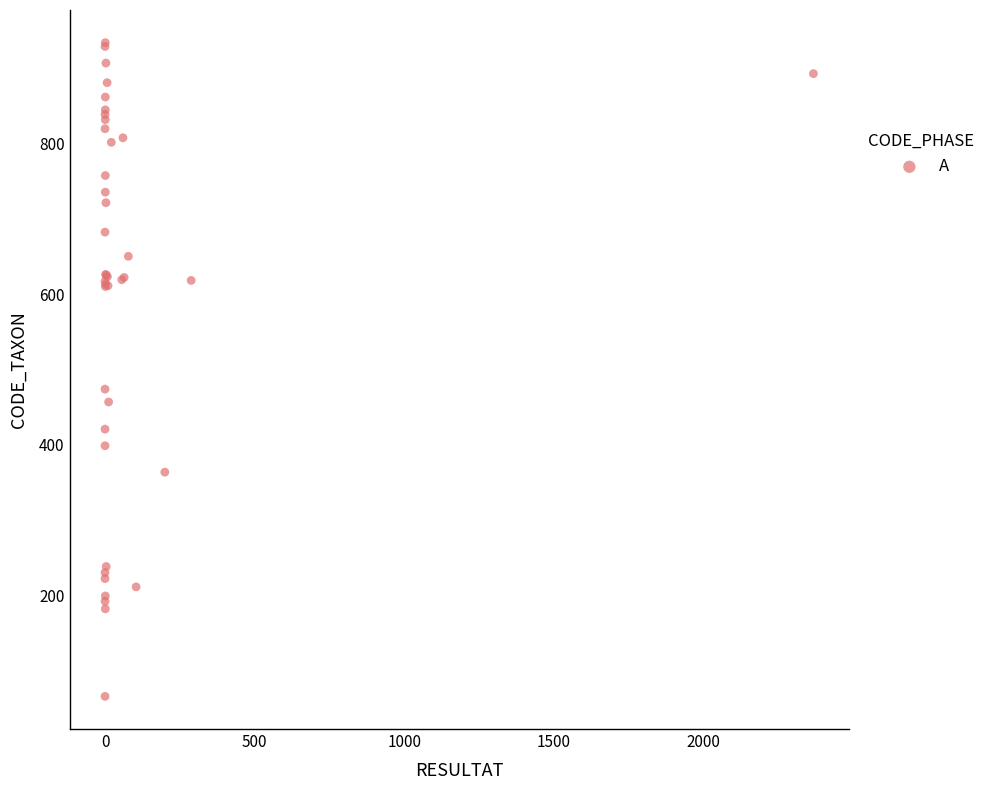

What Y value in the scatter plot is closest to 500?

474